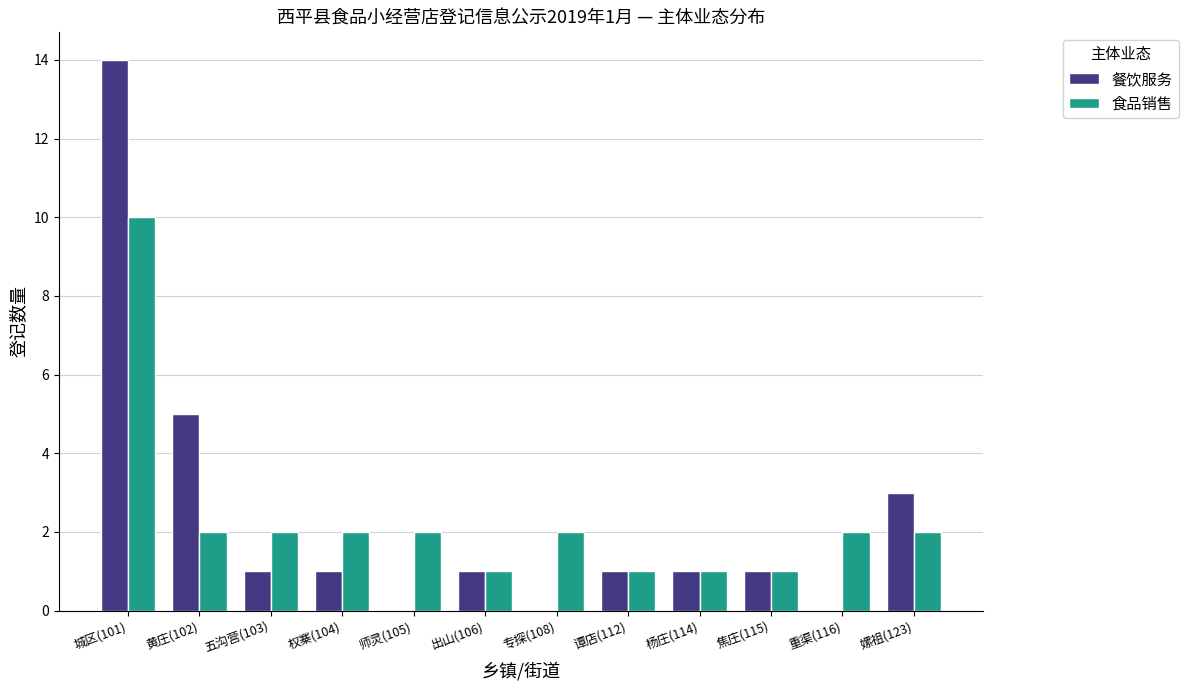

What are all the series names shown in the legend?

餐饮服务, 食品销售